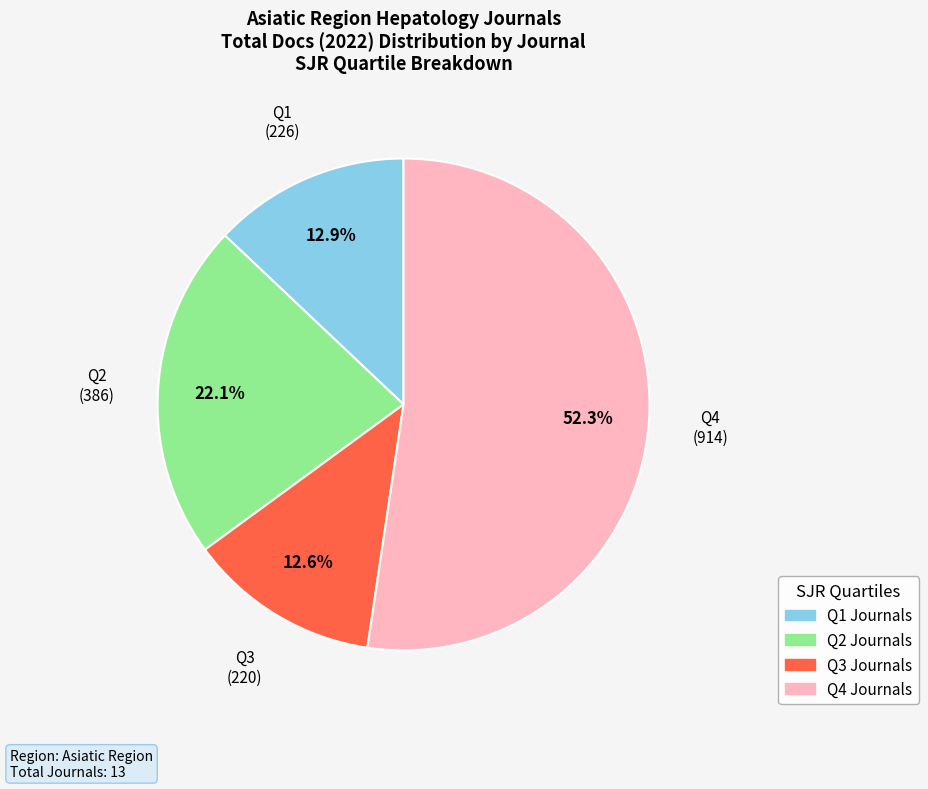

Is there any slice that represents more than half of the pie?

Yes